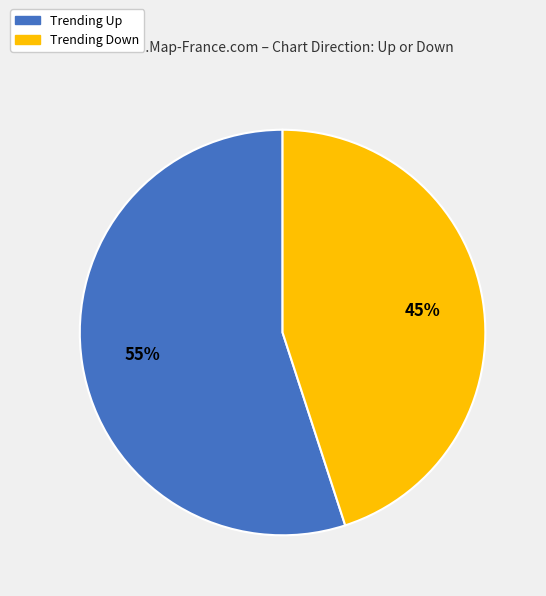

To the nearest percent, what is the average slice percentage?

50%